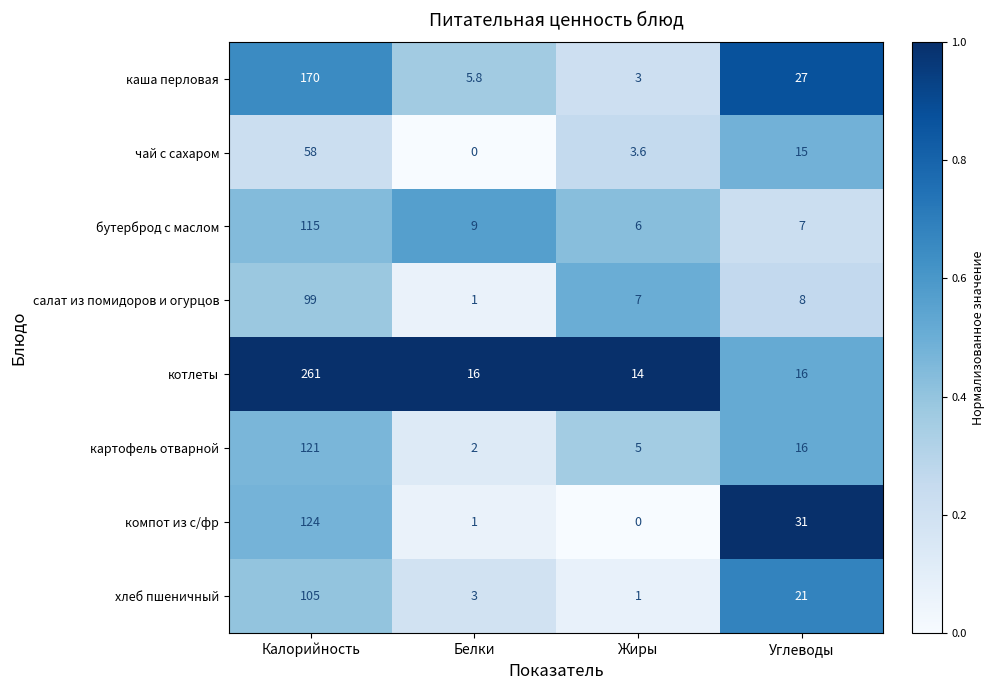

The value of хлеб пшеничный at Калорийность is 105.0. True or false?

True